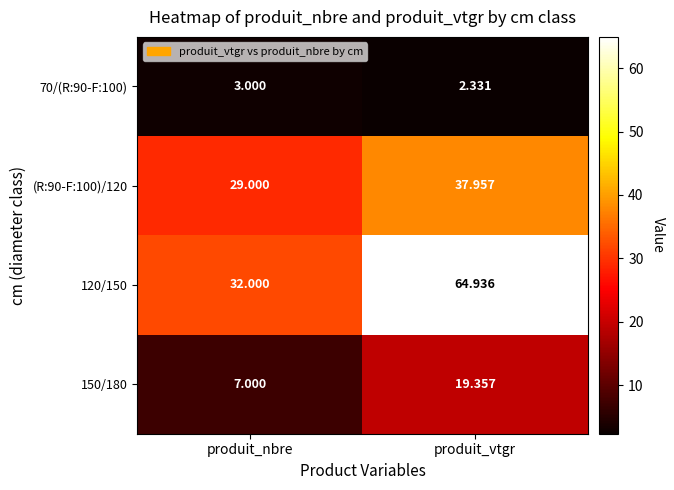

Rank the categories by (R:90-F:100)/120 value from lowest to highest.

produit_nbre, produit_vtgr